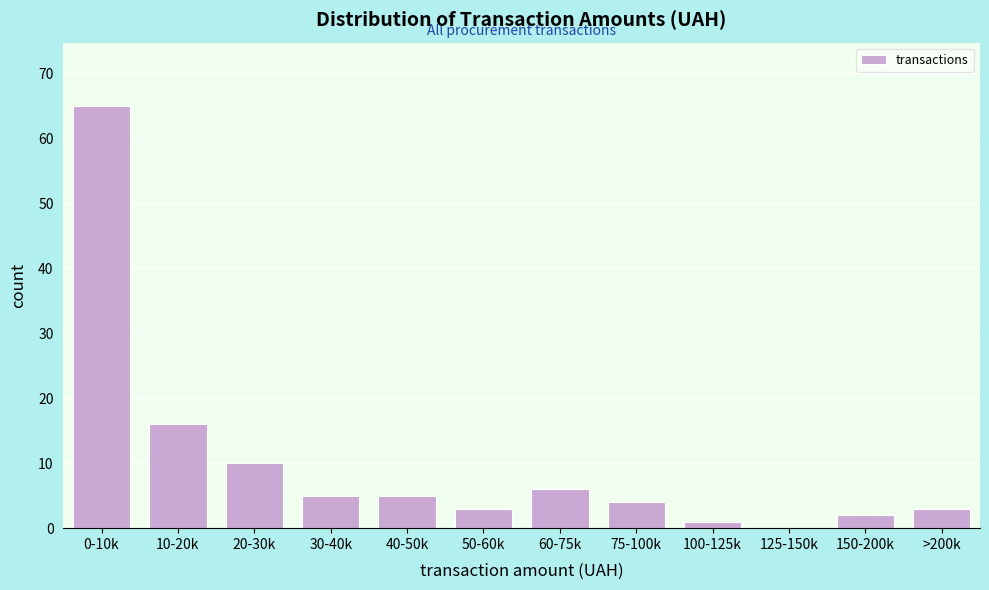

Reading right to left, what are all the values shown in this chart?

>200k=3	150-200k=2	125-150k=0	100-125k=1	75-100k=4	60-75k=6	50-60k=3	40-50k=5	30-40k=5	20-30k=10	10-20k=16	0-10k=65